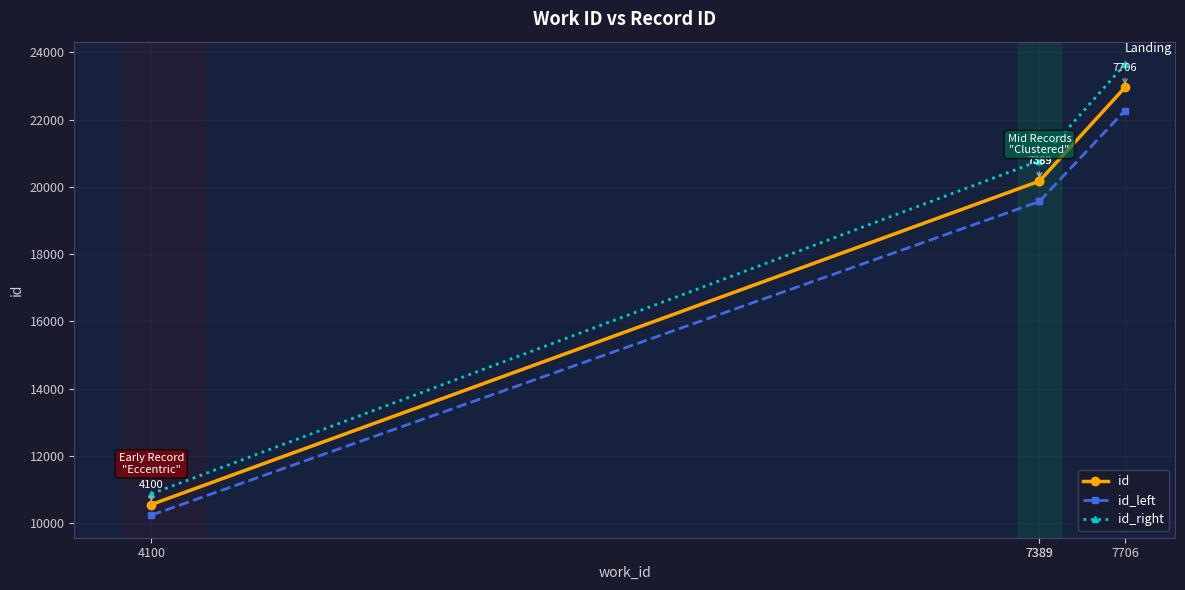

Reading left to right, list all the values displayed in this chart.

id: 4100=10553.0	7389=20171.0	7389=20173.0	7706=22960.0
id_left: 4100=10236.4	7389=19565.9	7389=19567.8	7706=22271.2
id_right: 4100=10869.6	7389=20776.1	7389=20778.2	7706=23648.8